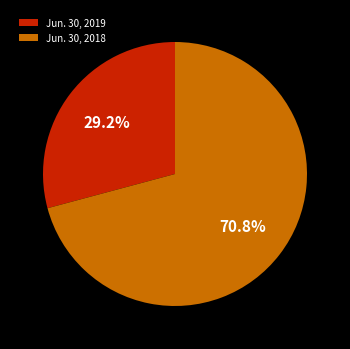

What portion of the pie excludes Jun. 30, 2019?

70.8%